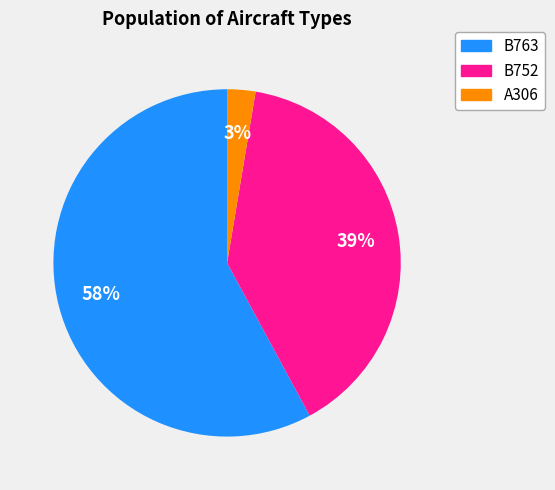

Which has a higher value, B752 or B763?

B763